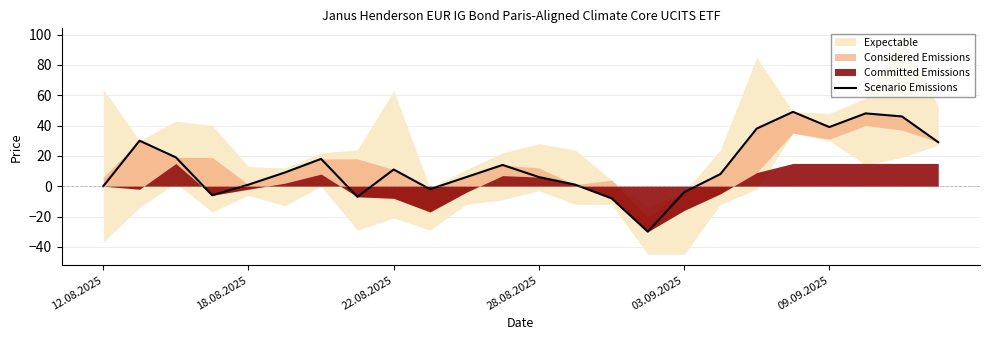

What is the difference between the values at 10 and 09.09.2025?

3